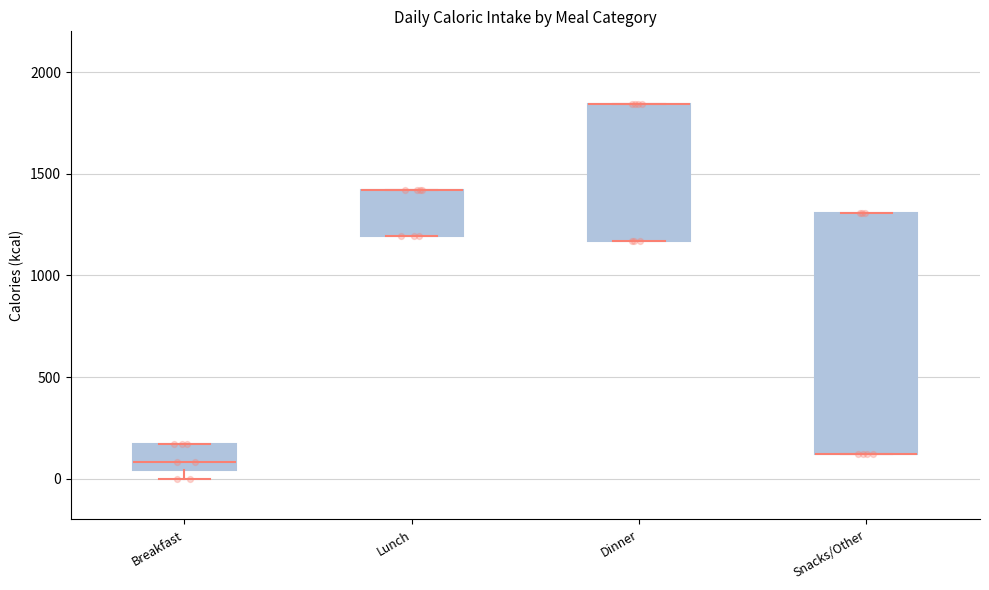

Which box is the tallest, from its lower edge to its upper edge?

Snacks/Other